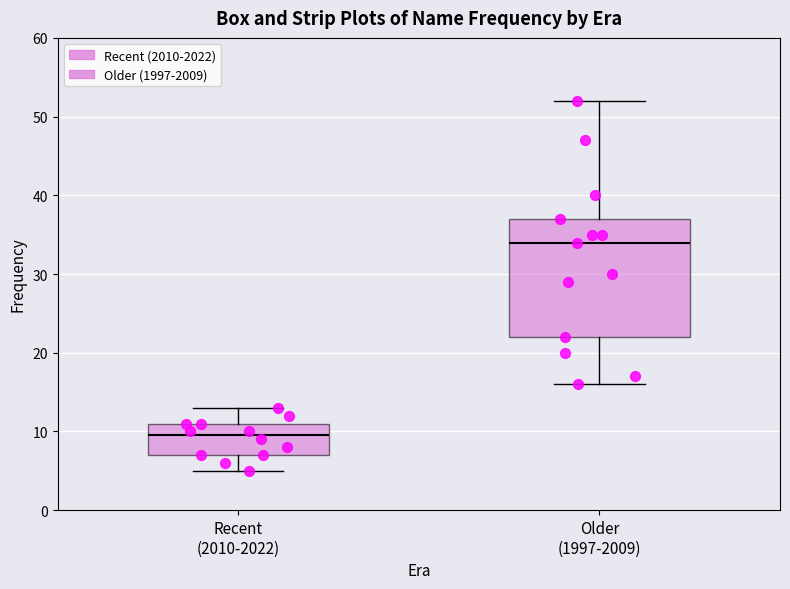

Reading left to right, transcribe this box plot: for each box, give where its median line is, the range the box spans, and where its two whiskers end, as read against the y-axis. The values are not printed on the chart, so give them approximately, as read against the axis.

Recent (2010-2022): median 10, box 7 to 11, whiskers 5 to 13
Older (1997-2009): median 34, box 22 to 37, whiskers 16 to 52